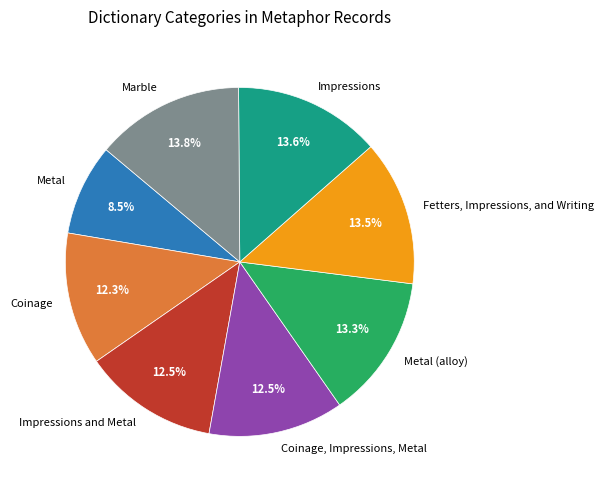

Count the number of slices in the pie.

8